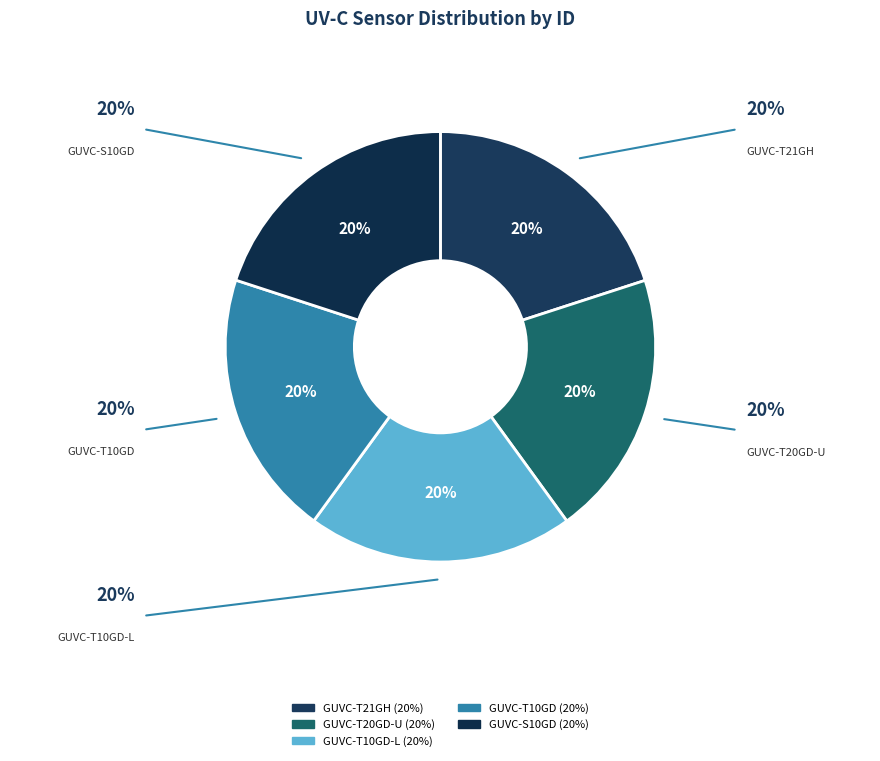

Is it true that GUVC-T21GH is 20% of the pie?

True